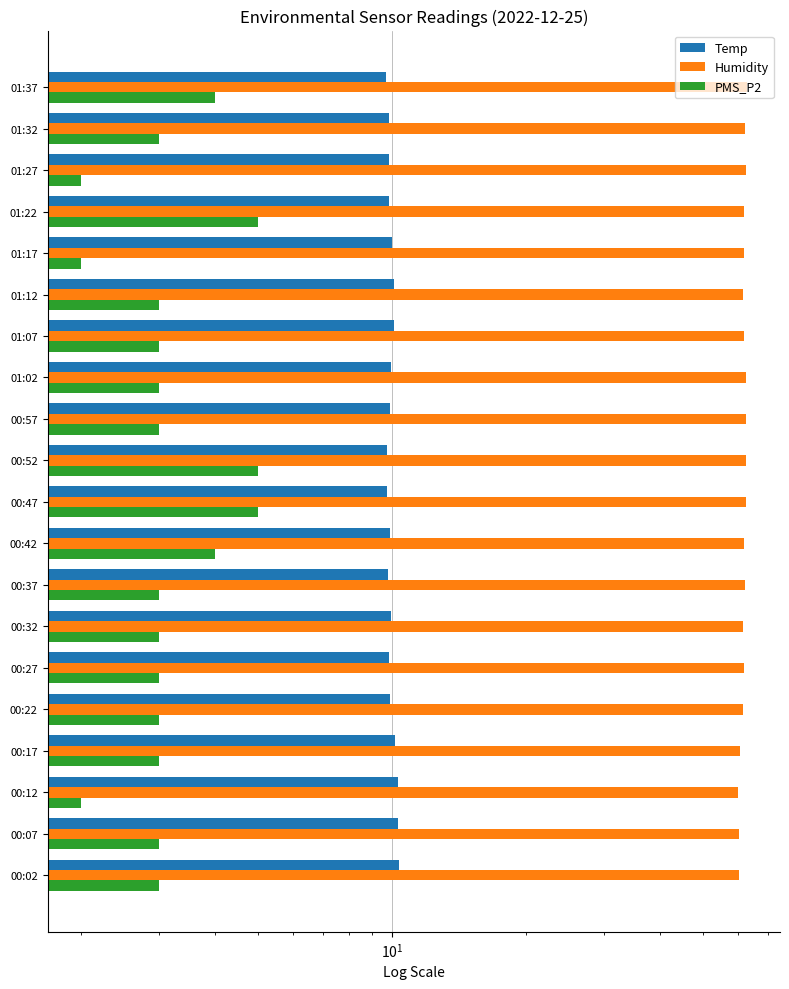

Is it true that Temp equals 17.7 at 01:02?

False